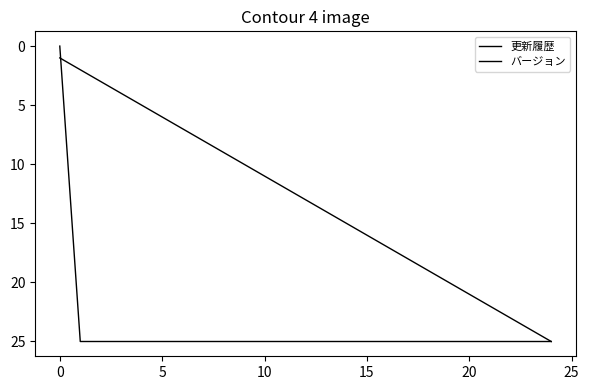

How many lines are shown in the chart?

2